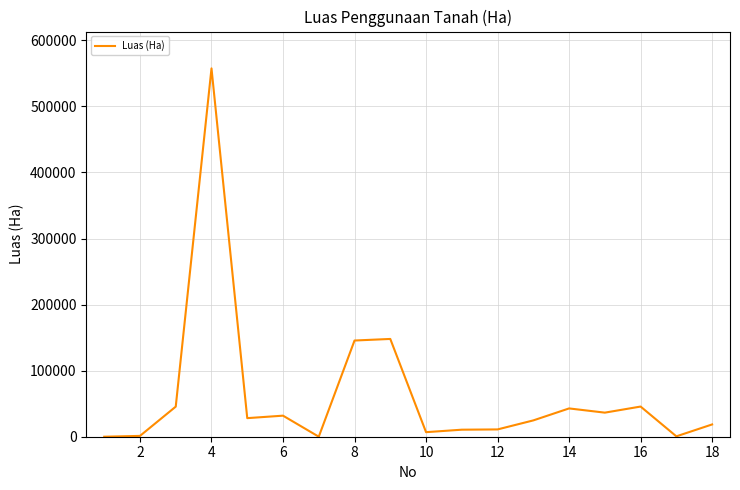

What is the difference between the maximum and minimum values?

557576.3